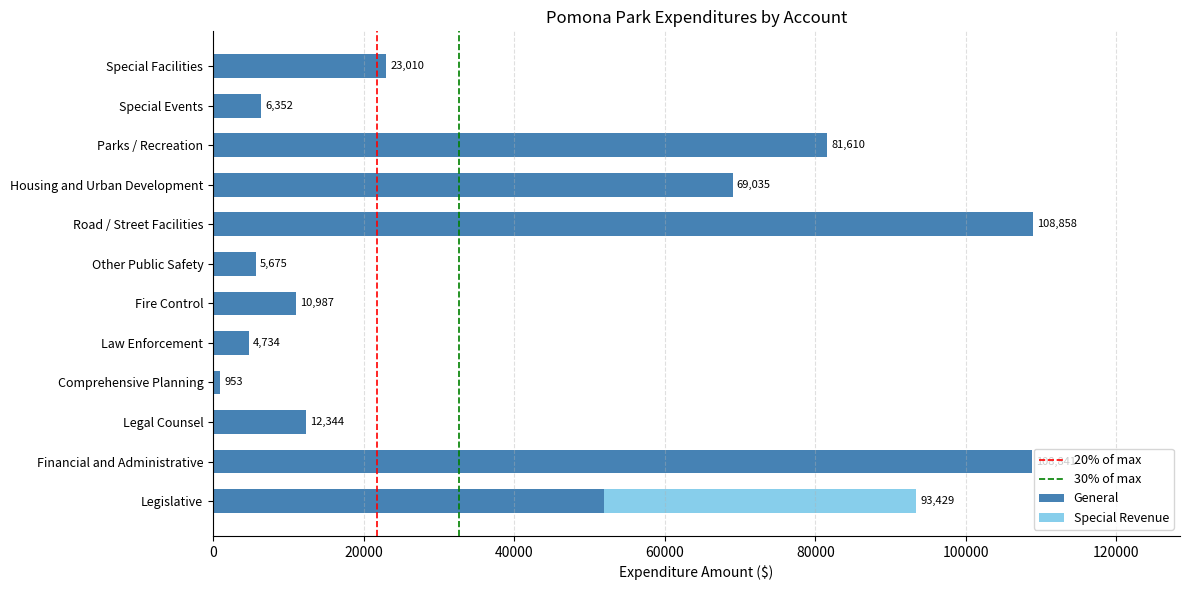

What is the highest value of the General series?

108858